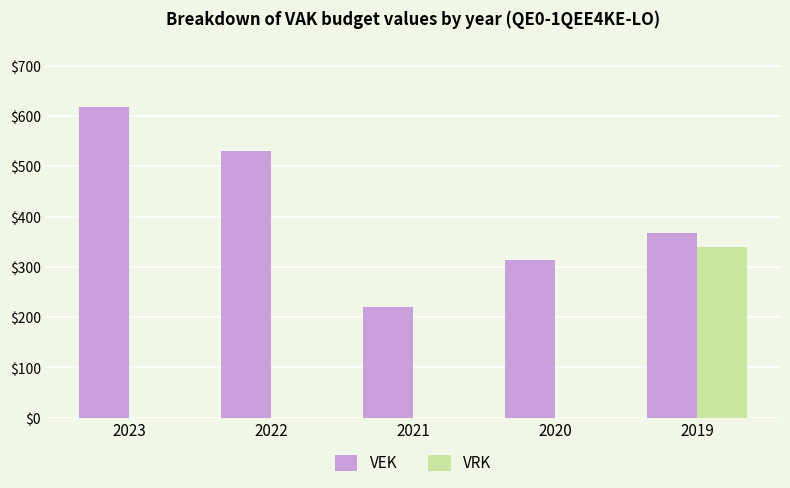

Is the value of VEK at 2022 greater than the value of VRK at 2020?

Yes